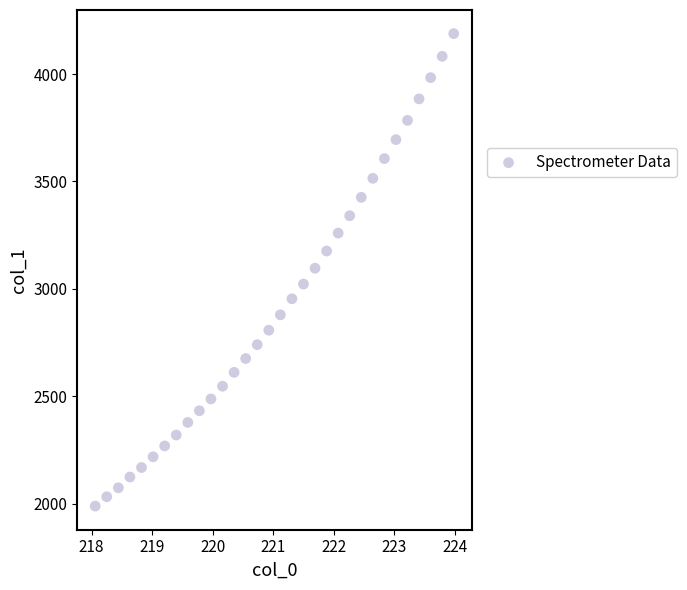

What is the range of Y values (max minus min)?

2200.5